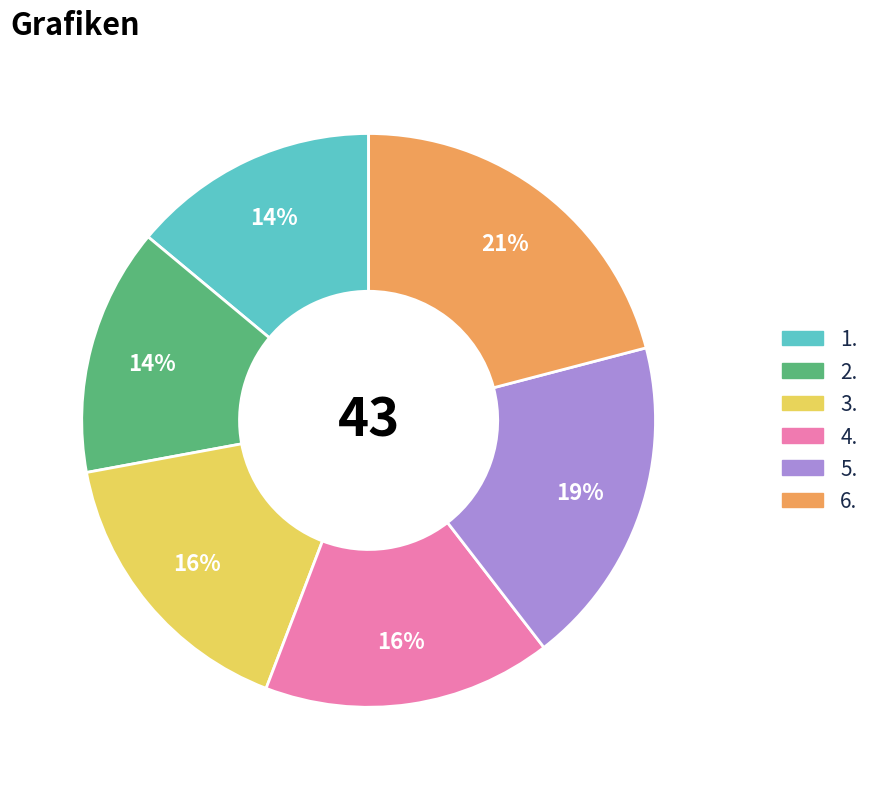

Is it true that 1. is 14% of the pie?

True